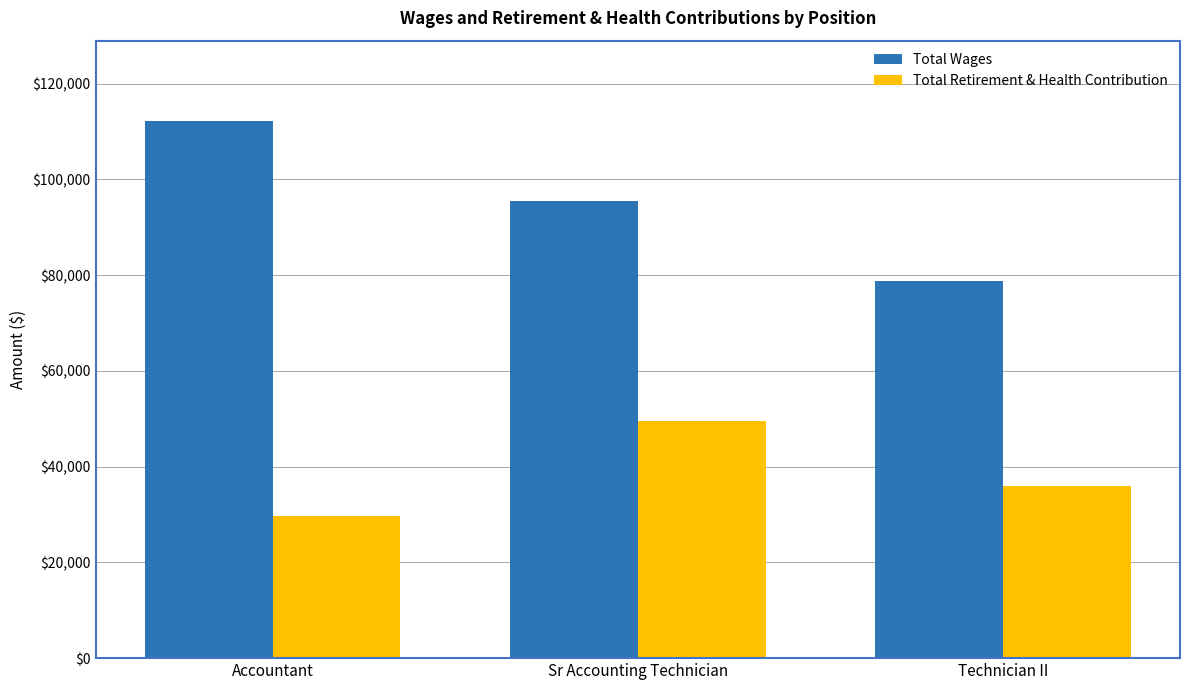

At Technician II, list the series in order from smallest to largest.

Total Retirement & Health Contribution, Total Wages